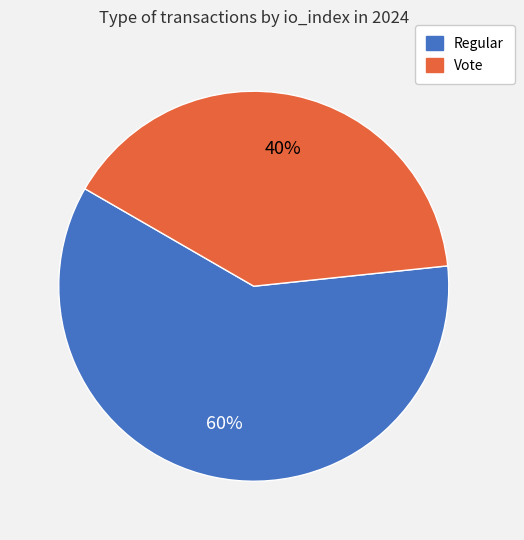

True or false: Vote accounts for 40% of the total.

True